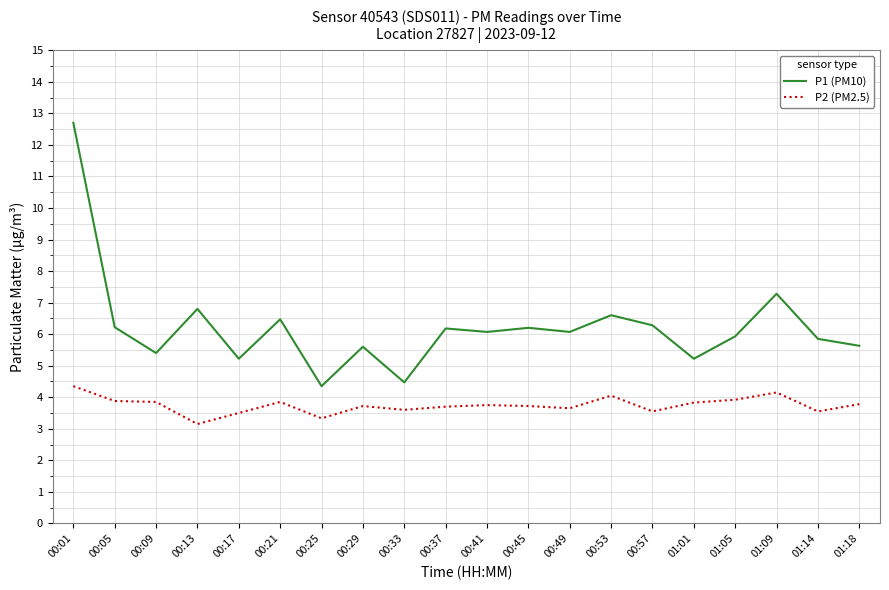

At which category is the sum across all series the highest?

00:01